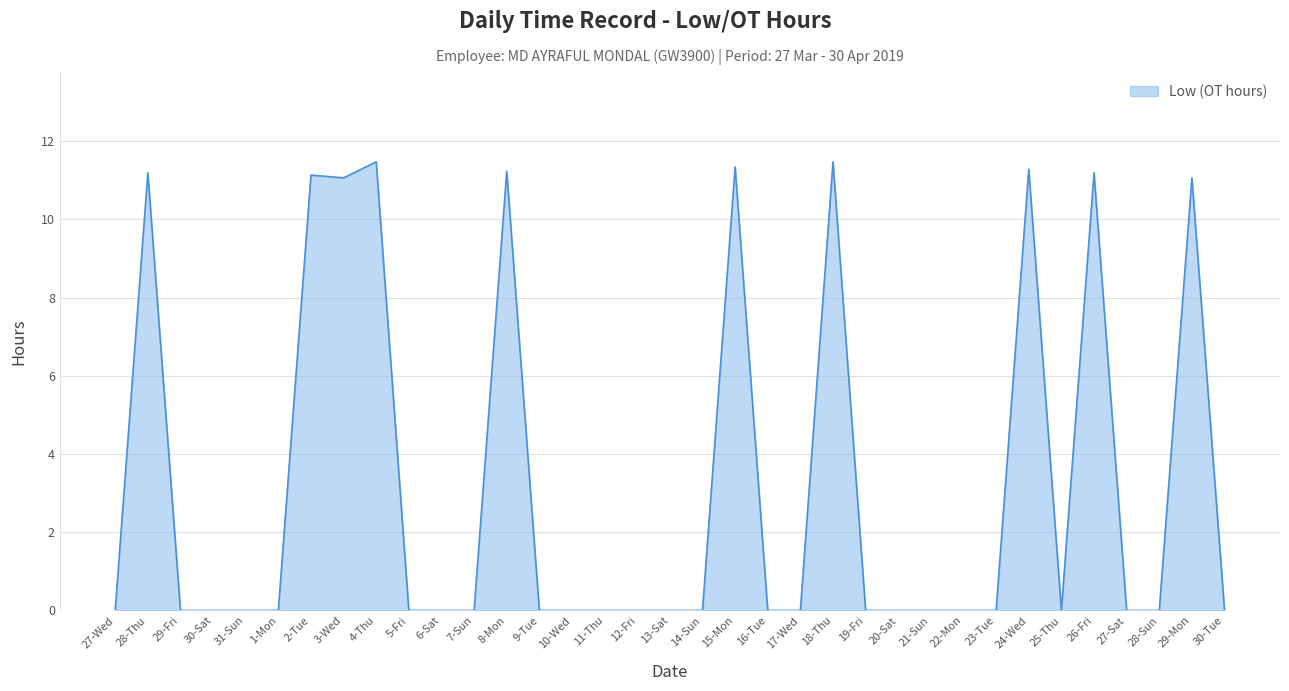

True or false: the data shows 0.0 at 27-Sat.

True